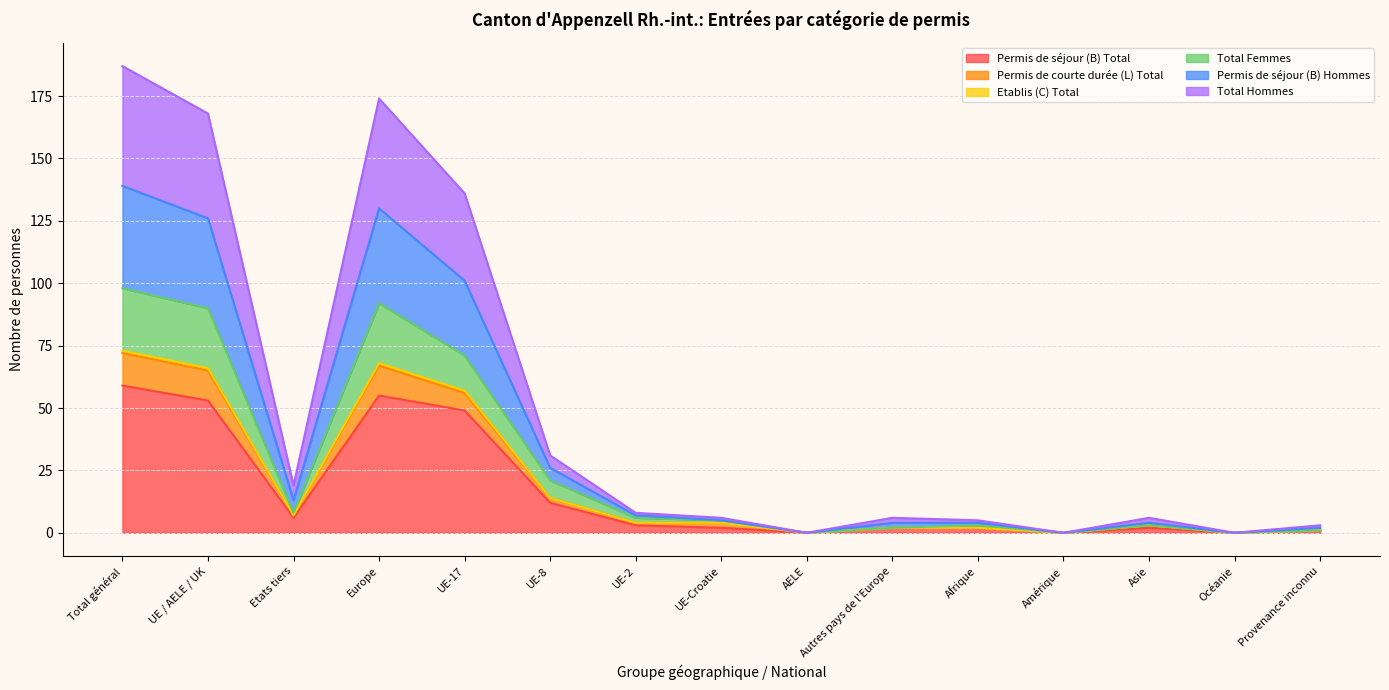

How many positive values does the Permis de séjour (B) Hommes series have?

12